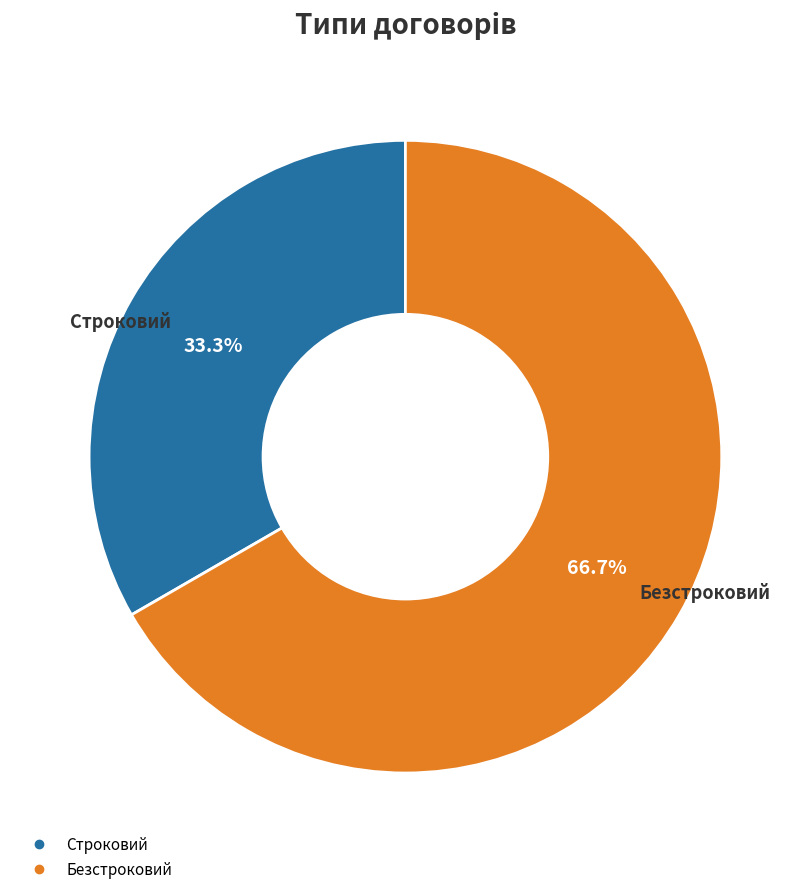

What percentage is the Строковий slice, to the nearest percent?

33%